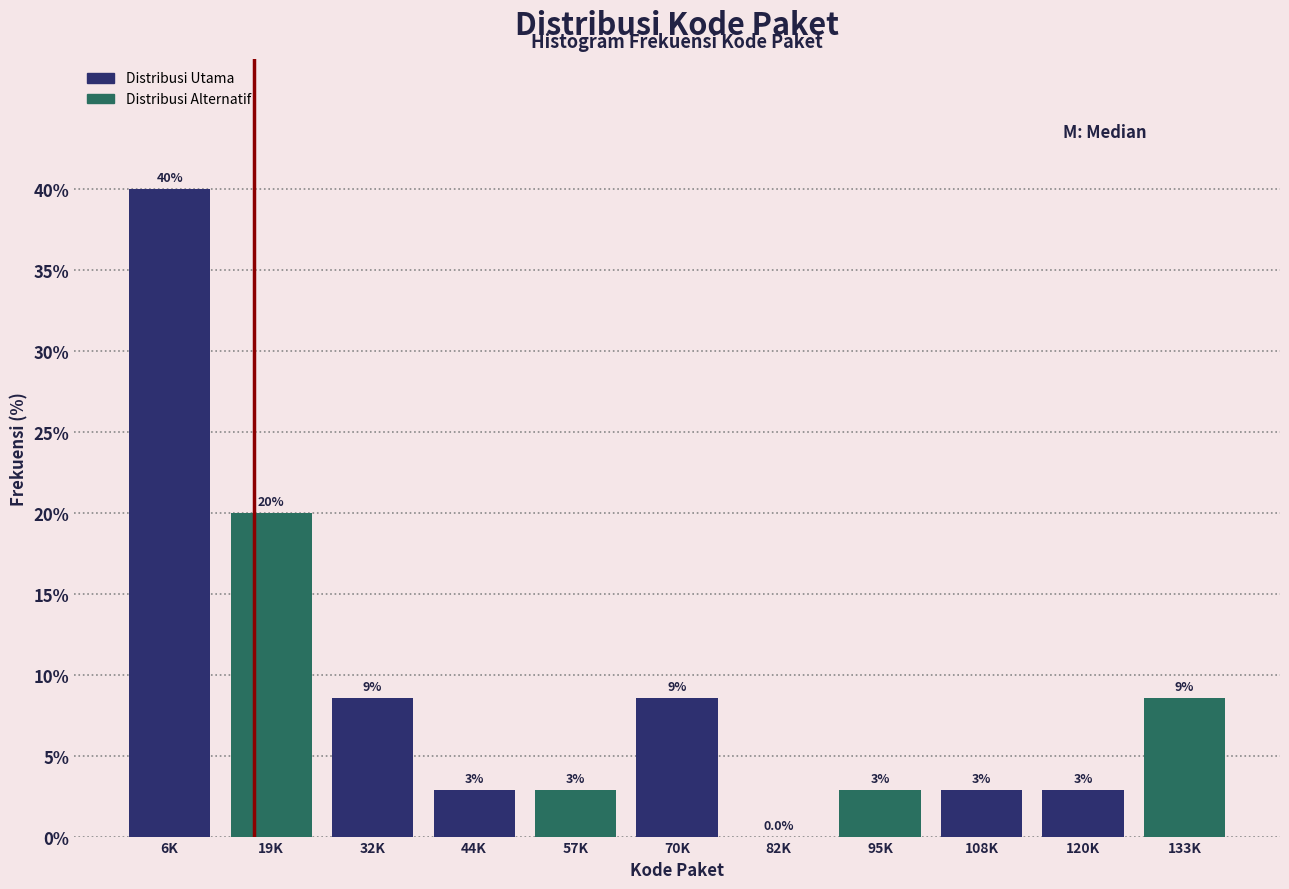

Are the bars horizontal?

No